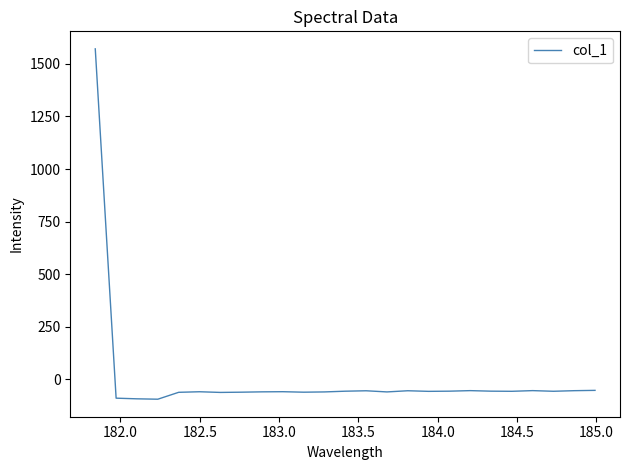

What is the minimum value shown in the chart?

-94.4